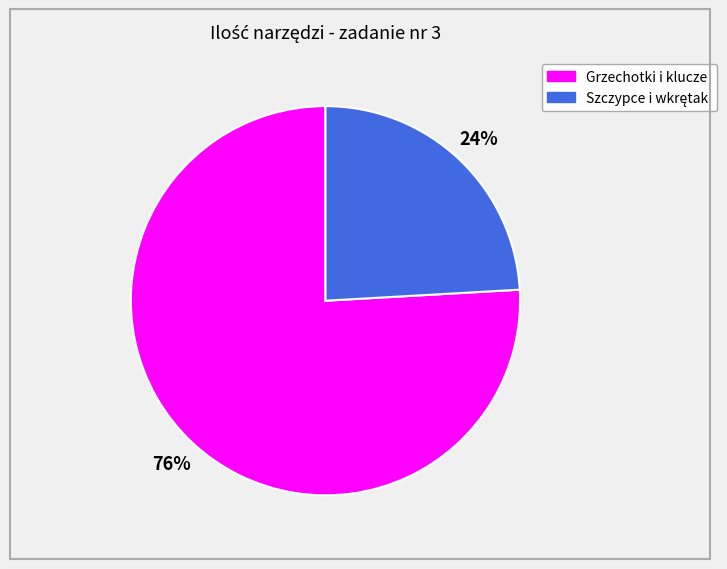

The Grzechotki i klucze slice represents 67% of the pie. True or false?

False